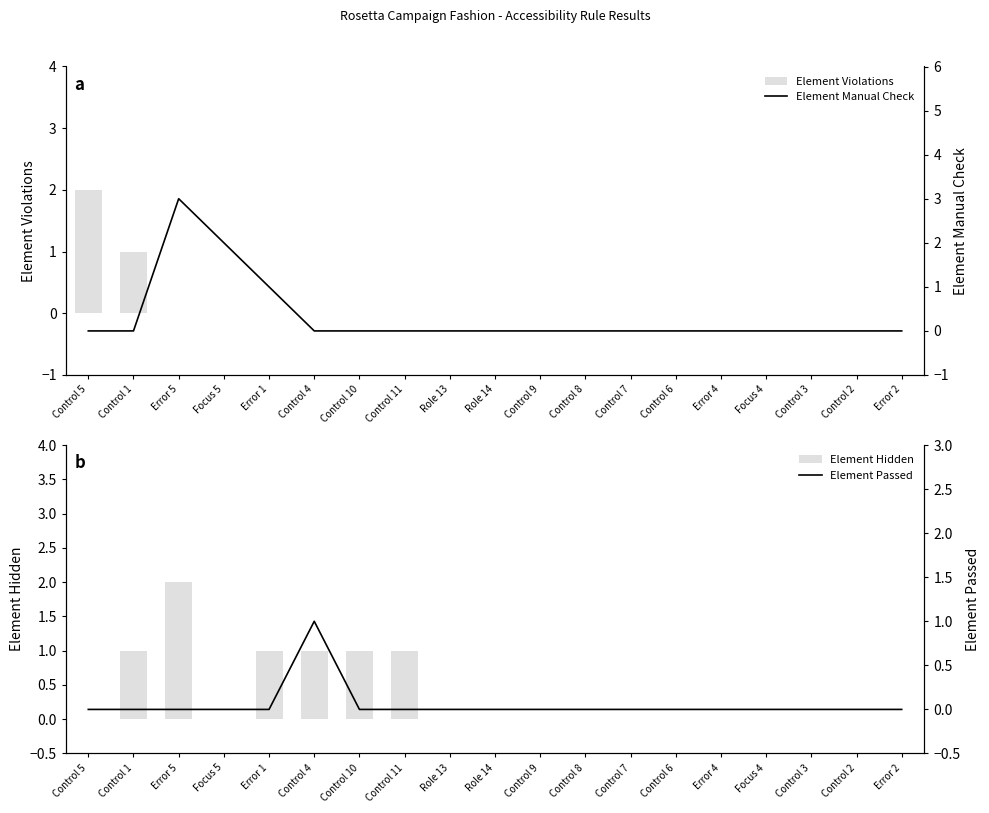

What is the label of the 17th bar from the right?

Error 5